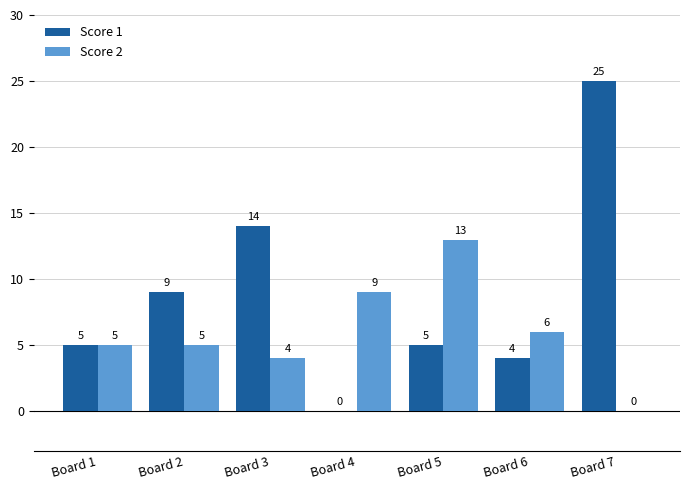

How many groups of bars are there?

7